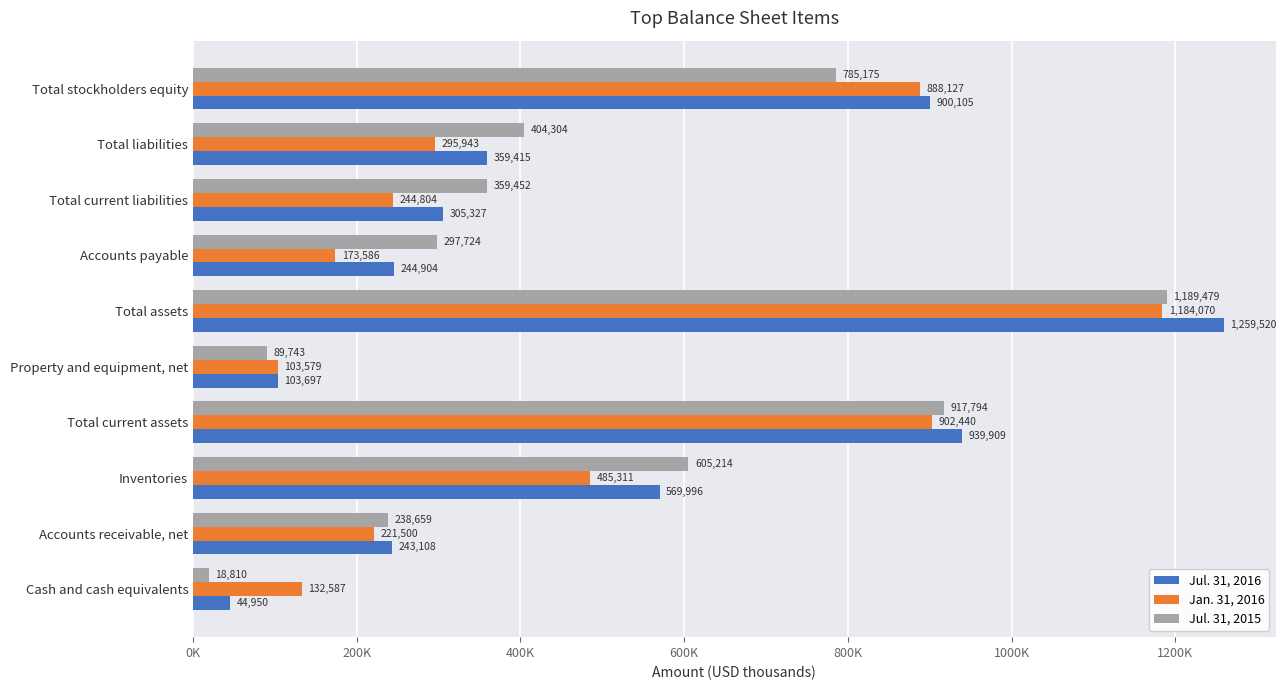

What are all the series names shown in the legend?

Jul. 31, 2016, Jan. 31, 2016, Jul. 31, 2015